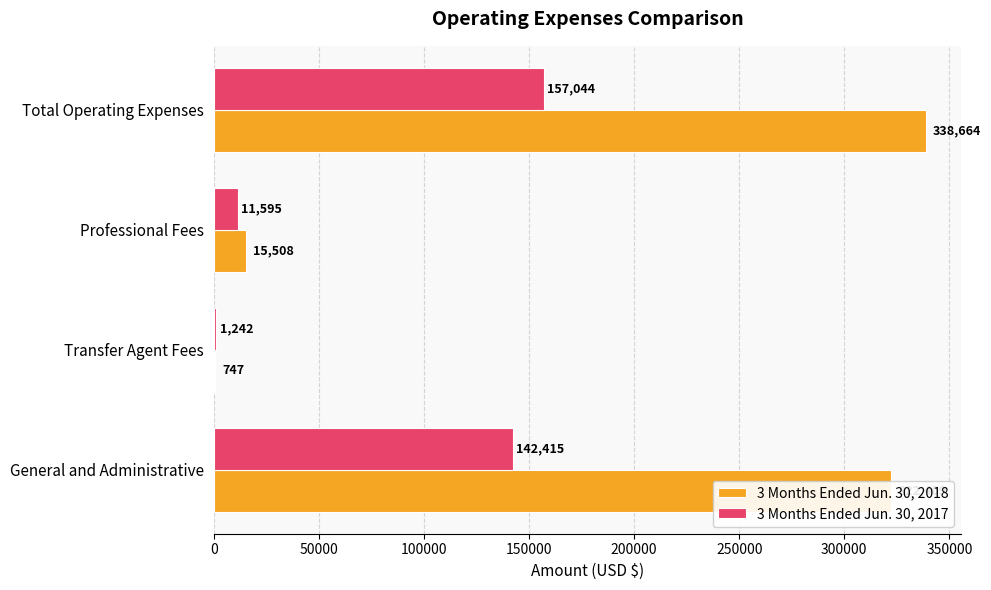

Between Transfer Agent Fees and Professional Fees, which series saw the biggest shift?

3 Months Ended Jun. 30, 2018